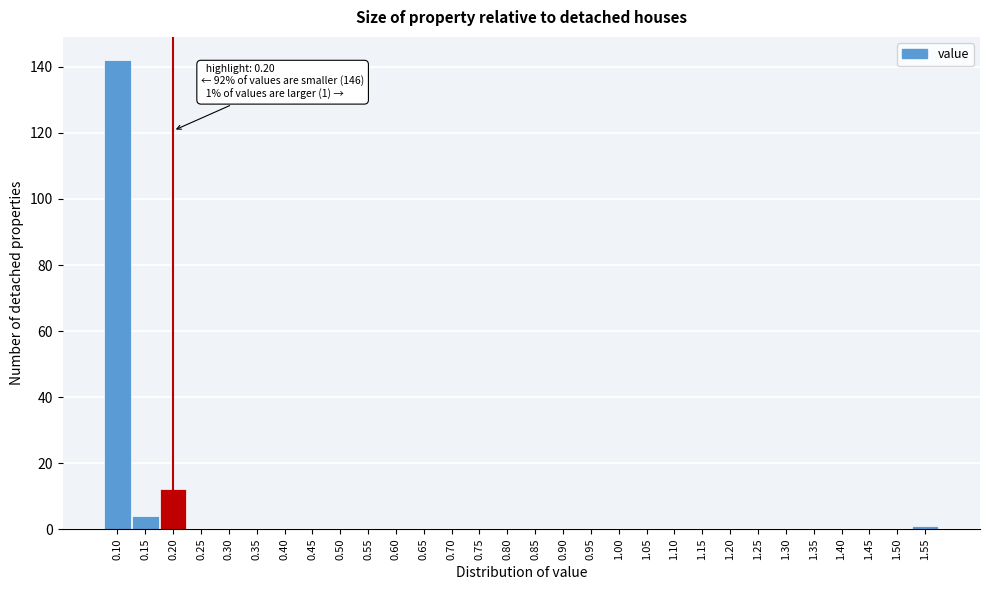

Which range on the x-axis has the tallest bar?

0.075 to 0.125